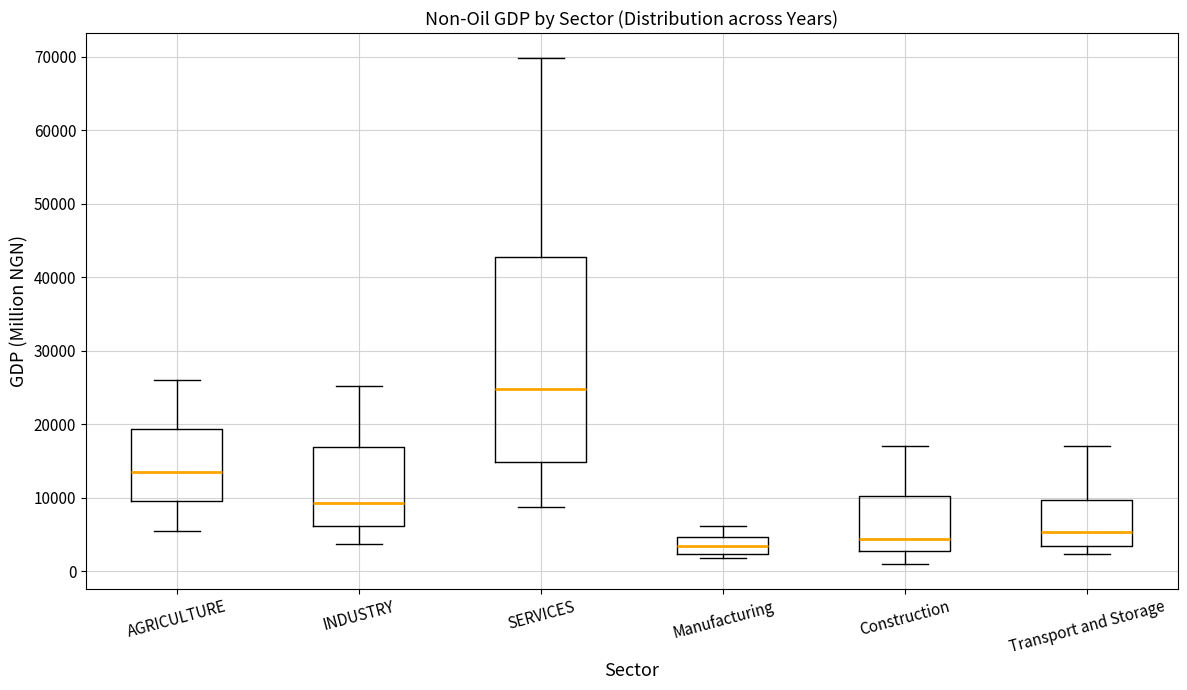

Reading left to right, transcribe this box plot: for each box, give where its median line is, the range the box spans, and where its two whiskers end, as read against the y-axis. The values are not printed on the chart, so give them approximately, as read against the axis.

AGRICULTURE: median 14000, box 9000 to 19000, whiskers 5000 to 26000
INDUSTRY: median 9000, box 6000 to 17000, whiskers 4000 to 25000
SERVICES: median 25000, box 15000 to 43000, whiskers 9000 to 70000
Manufacturing: median 3000, box 2000 to 5000, whiskers 2000 (just below the box's lower edge) to 6000
Construction: median 4000, box 3000 to 10000, whiskers 1000 to 17000
Transport and Storage: median 5000, box 3000 to 10000, whiskers 2000 to 17000